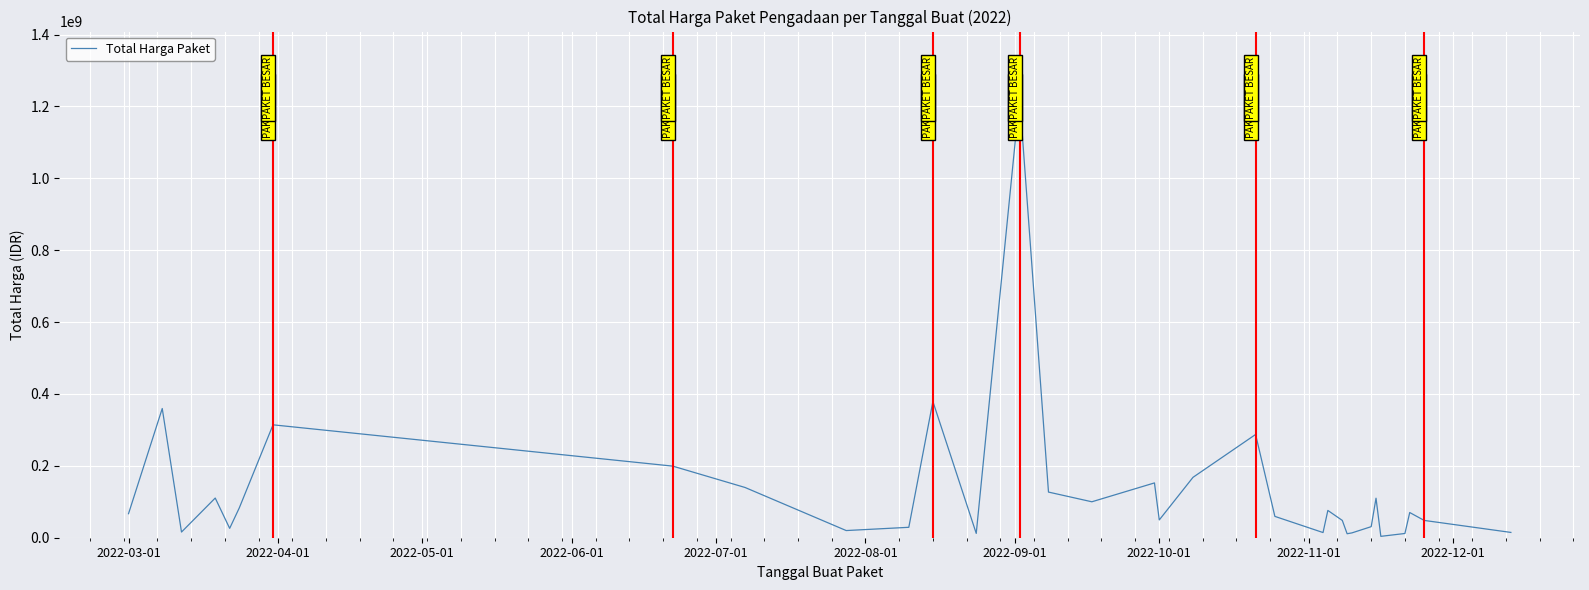

What is the difference between the maximum and minimum values?

1220857000